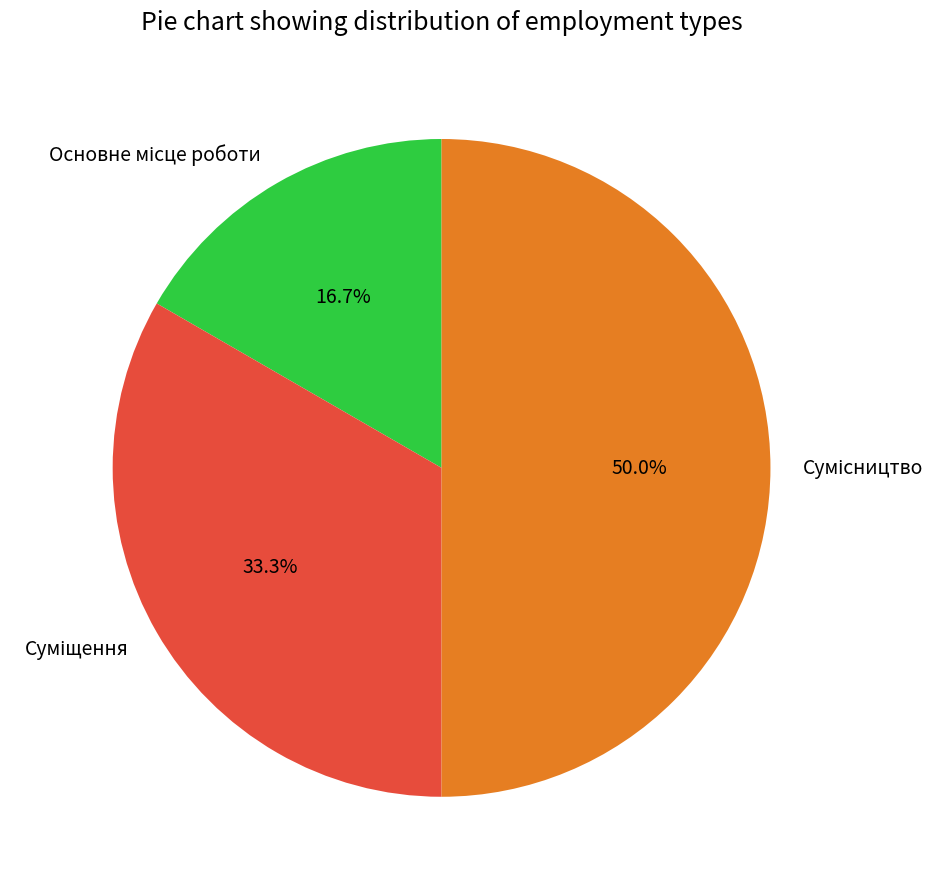

Count the number of slices in the pie.

3